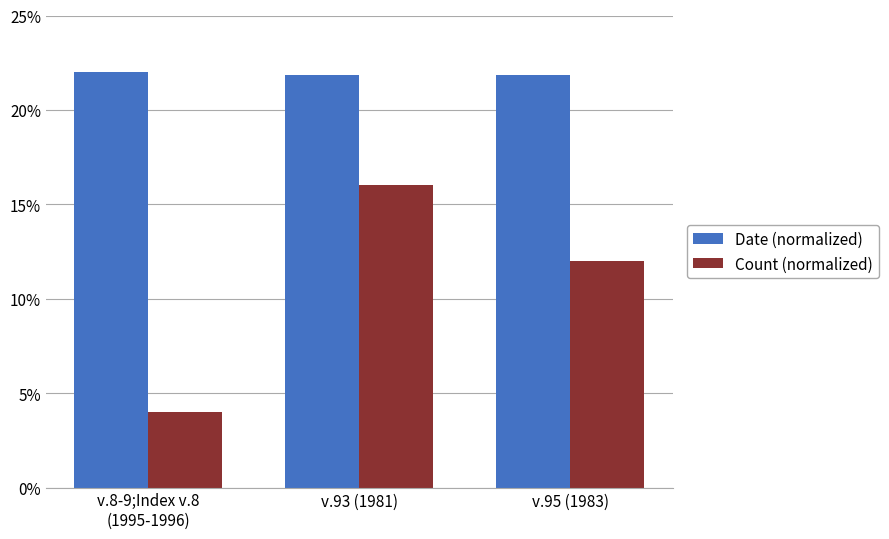

What is the value of the Date (normalized) bar at the 2nd from the left?

21.8